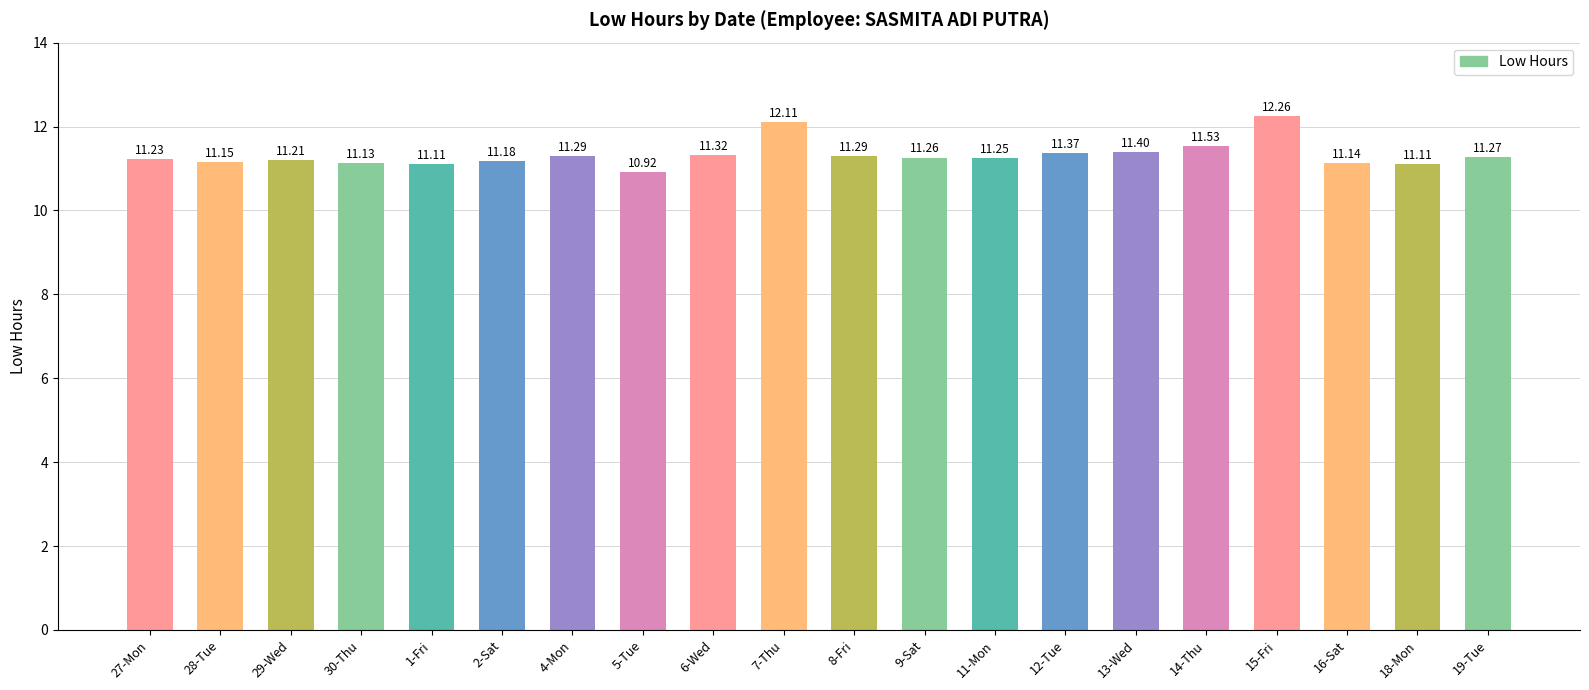

Count the number of data series in this chart.

1